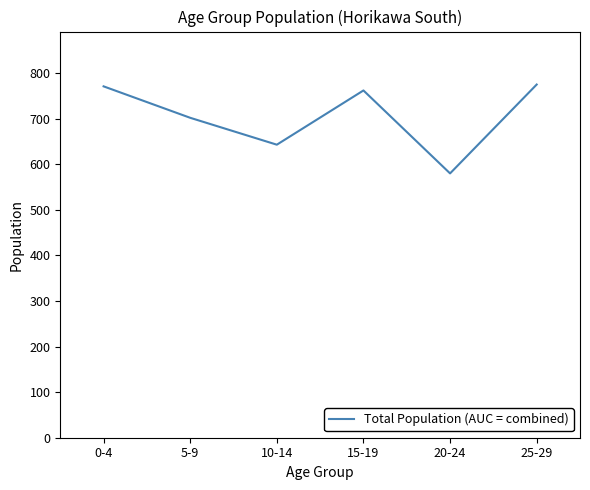

Reading left to right, what are all the values shown in this chart?

0-4=771	5-9=702	10-14=643	15-19=762	20-24=580	25-29=775